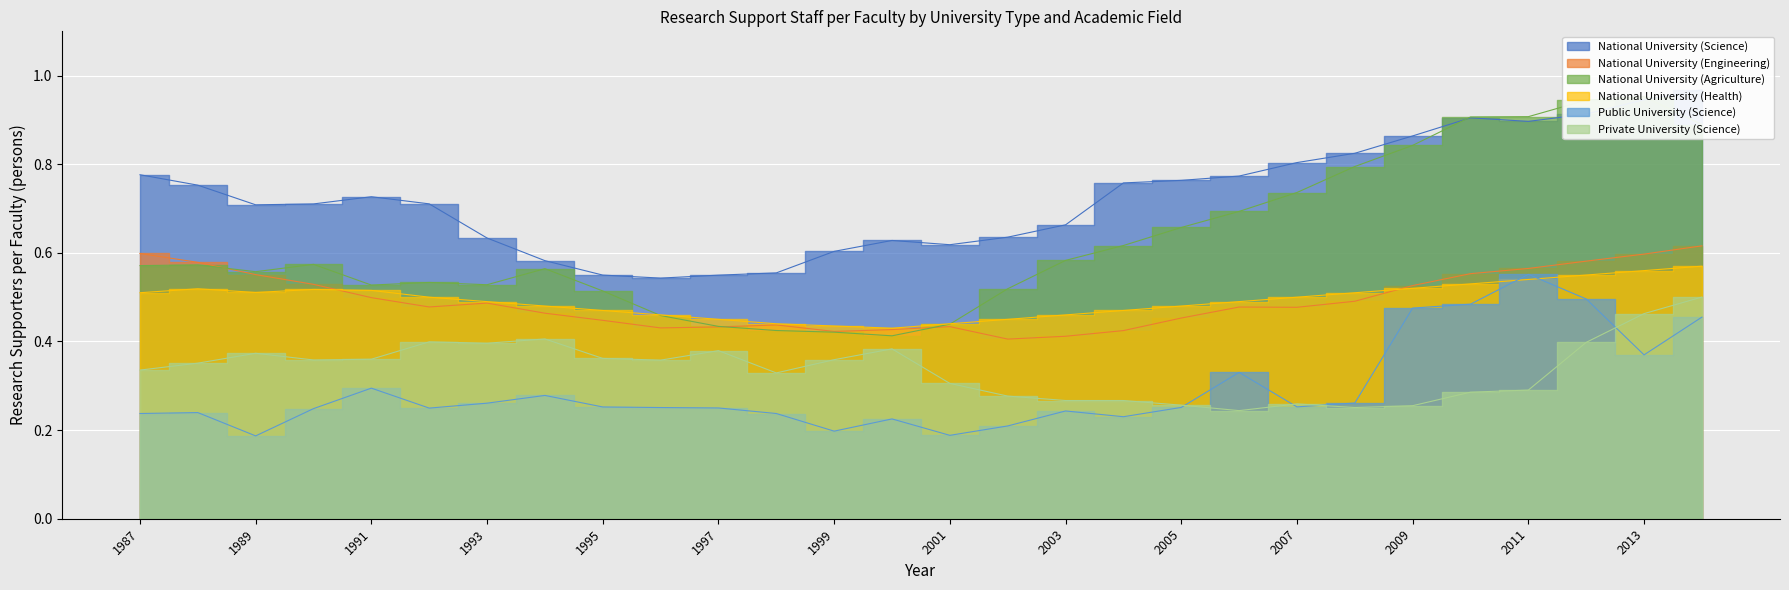

What value does the Public University (Science) series have at 1998?

0.2